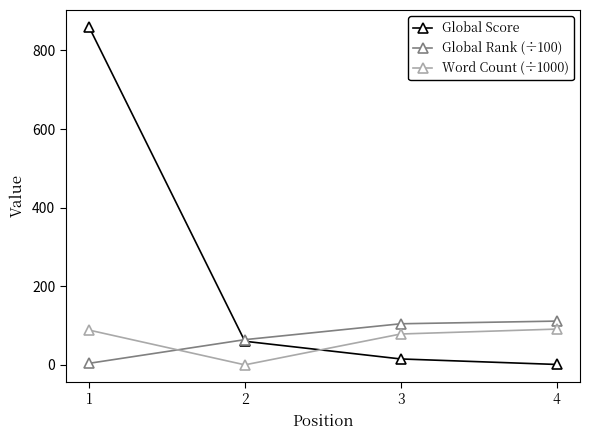

Which series has the largest range (max minus min)?

Global Score